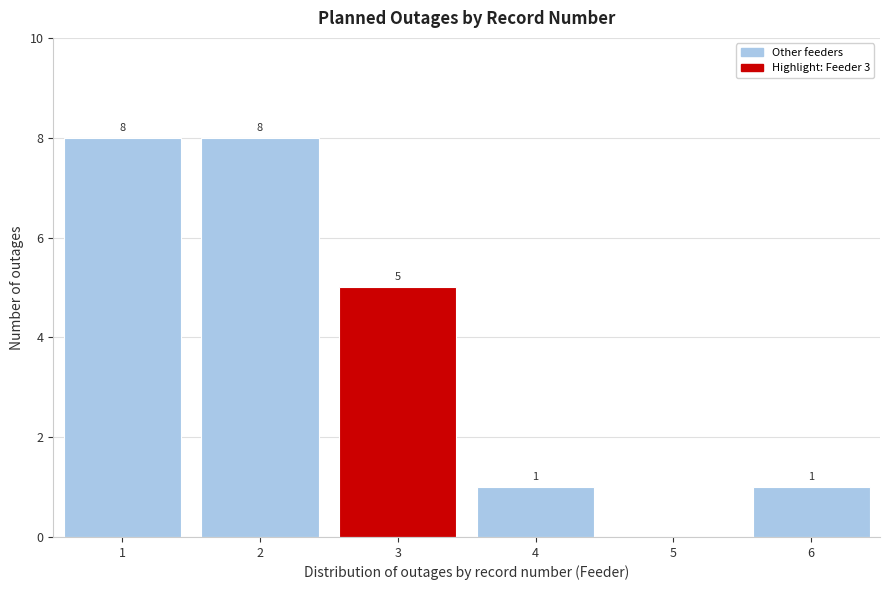

Reading left to right, what are all the values shown in this chart?

1=8	2=8	3=5	4=1	5=0	6=1